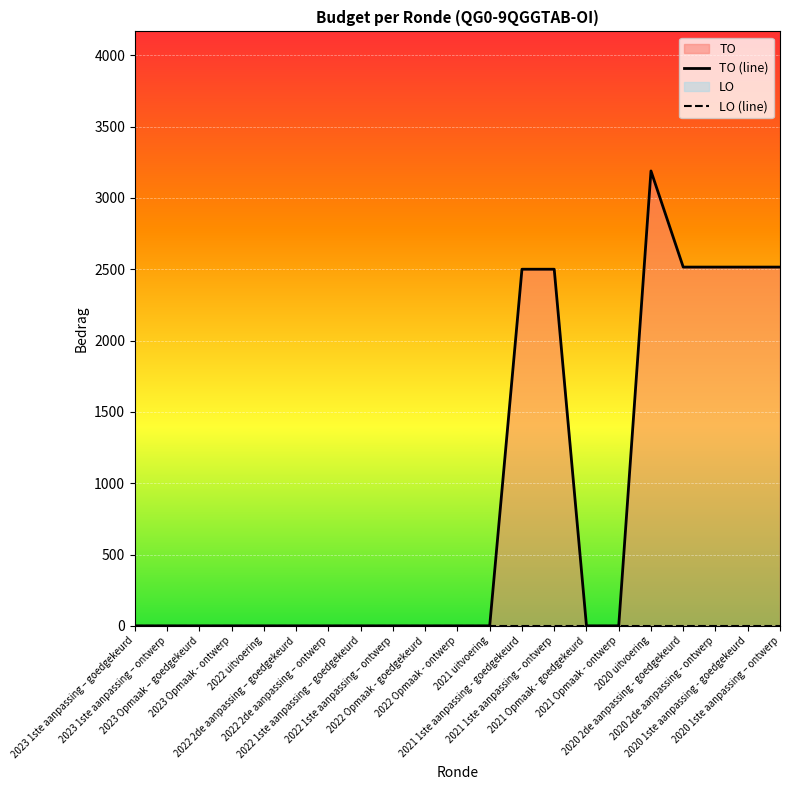

Reading right to left, list all the values displayed in this chart.

TO (line): 2515	2515	2515	2515	3189	0	0	2500	2500	0	0	0	0	0	0	0	0	0	0	0	0
LO (line): 0	0	0	0	0	0	0	0	0	0	0	0	0	0	0	0	0	0	0	0	0